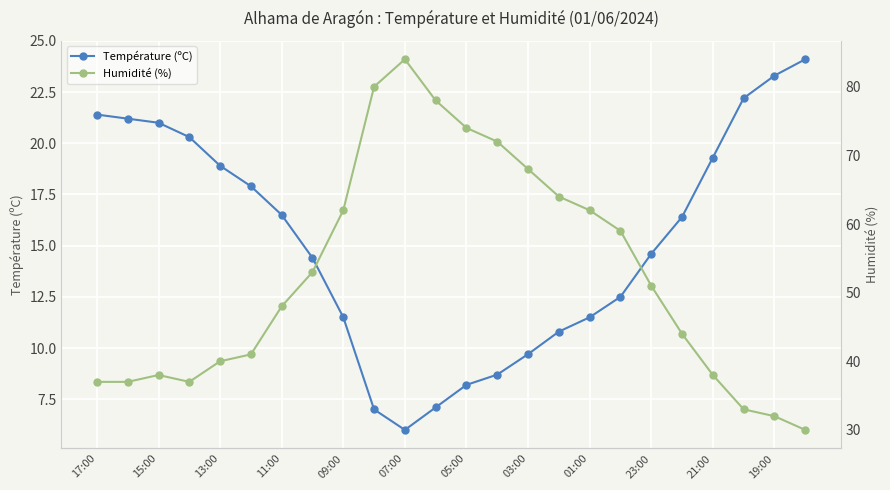

Reading left to right, list all the values displayed in this chart.

Température (ºC): 21.4	21.2	21.0	20.3	18.9	17.9	16.5	14.4	11.5	7.0	6.0	7.1	8.2	8.7	9.7	10.8	11.5	12.5	14.6	16.4	19.3	22.2	23.3	24.1
Humidité (%): 37.0	37.0	38.0	37.0	40.0	41.0	48.0	53.0	62.0	80.0	84.0	78.0	74.0	72.0	68.0	64.0	62.0	59.0	51.0	44.0	38.0	33.0	32.0	30.0